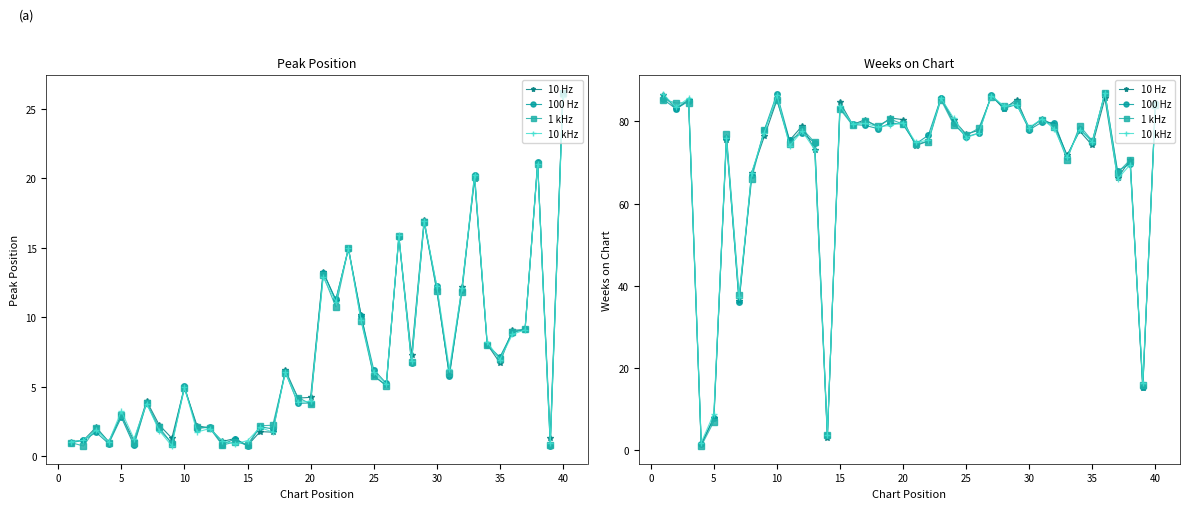

How many interior local valleys does the 100 Hz series have?

14